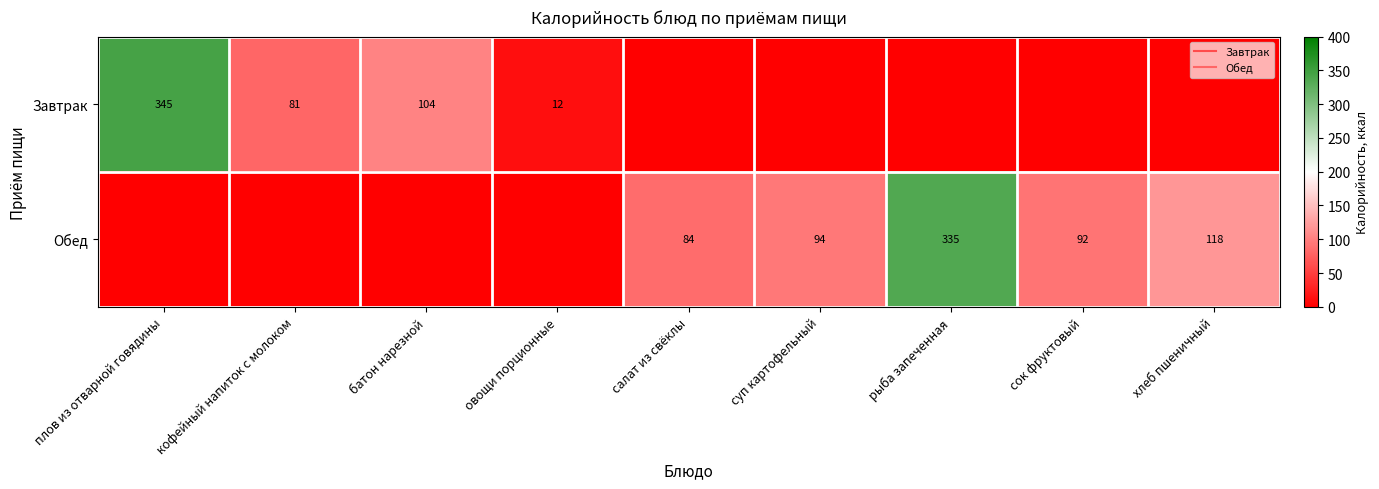

The value of Обед at рыба запеченная is 335.0. True or false?

True